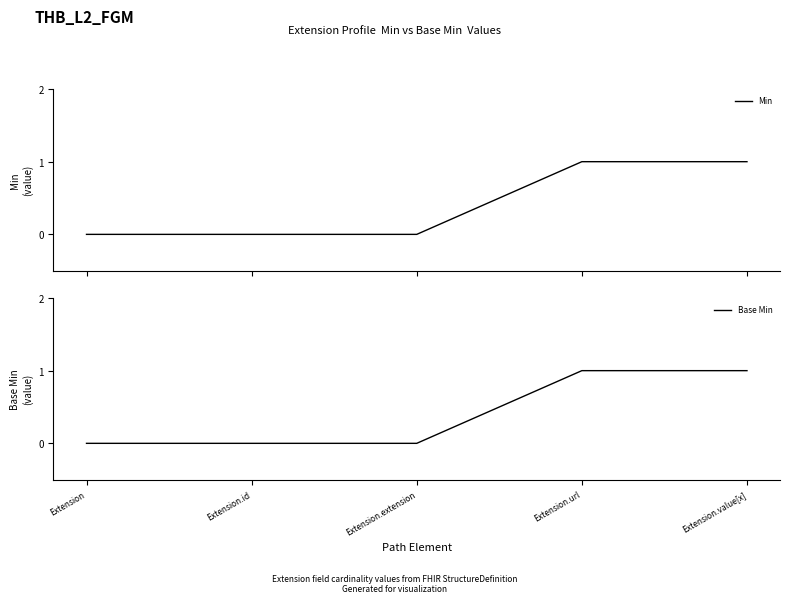

What position from the left is Extension.id?

2